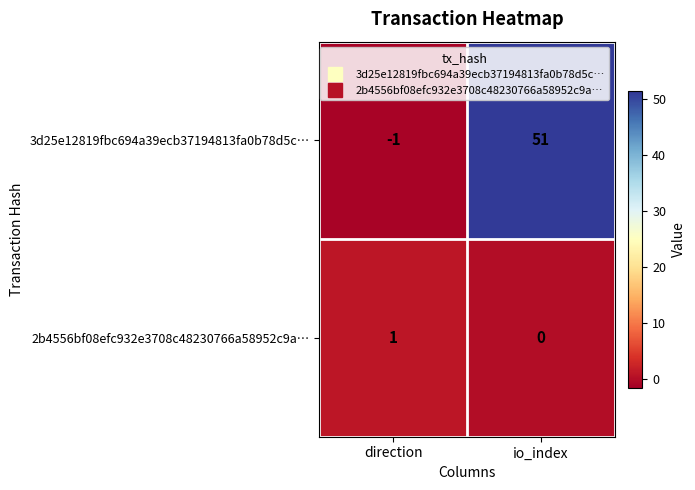

Which series has the largest range (max minus min)?

3d25e12819fbc694a39ecb37194813fa0b78d5c…